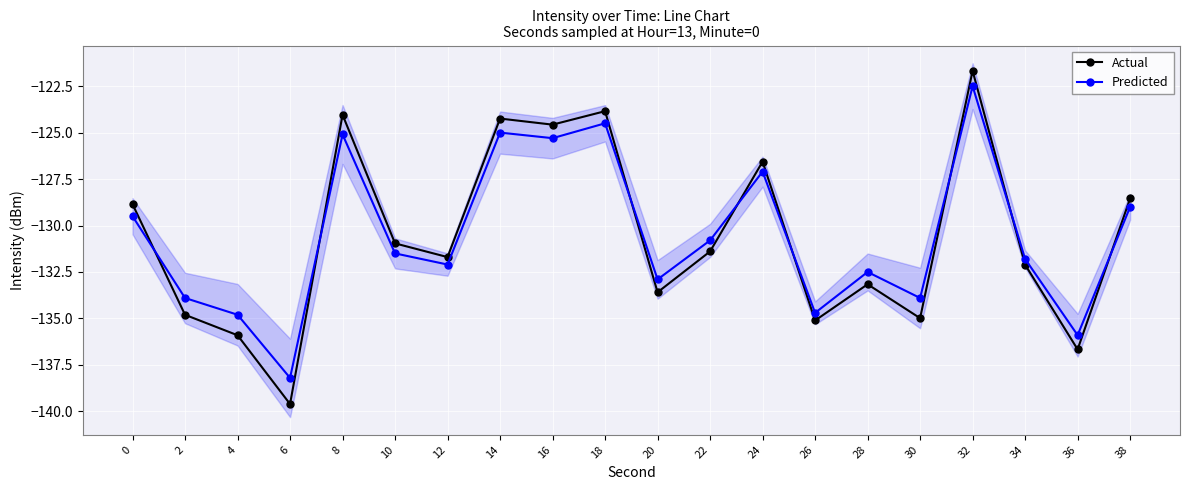

At which category is the sum across all series the highest?

32